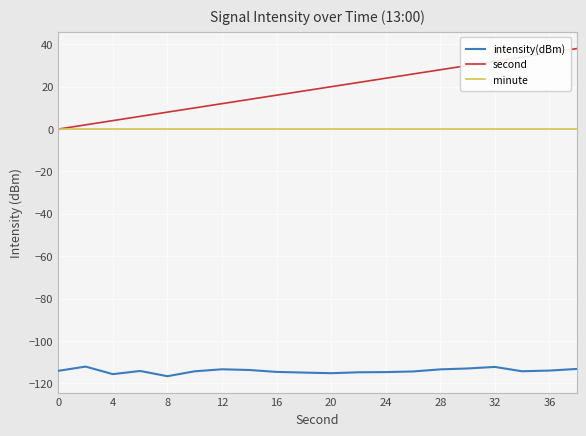

Which series has the largest range (max minus min)?

second